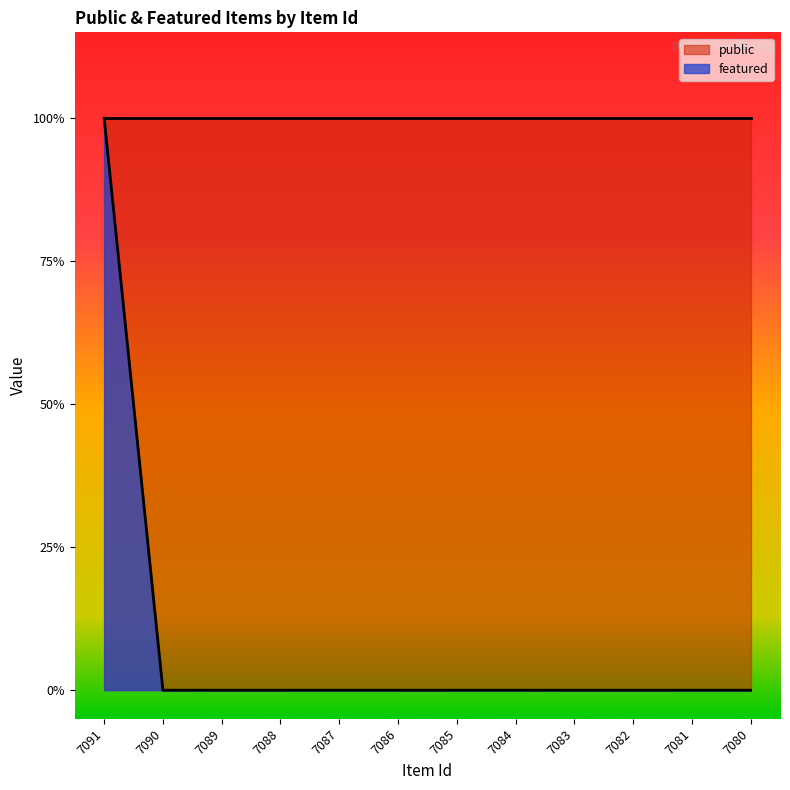

Reading right to left, list all the values displayed in this chart.

7080=0	7081=0	7082=0	7083=0	7084=0	7085=0	7086=0	7087=0	7088=0	7089=0	7090=0	7091=1